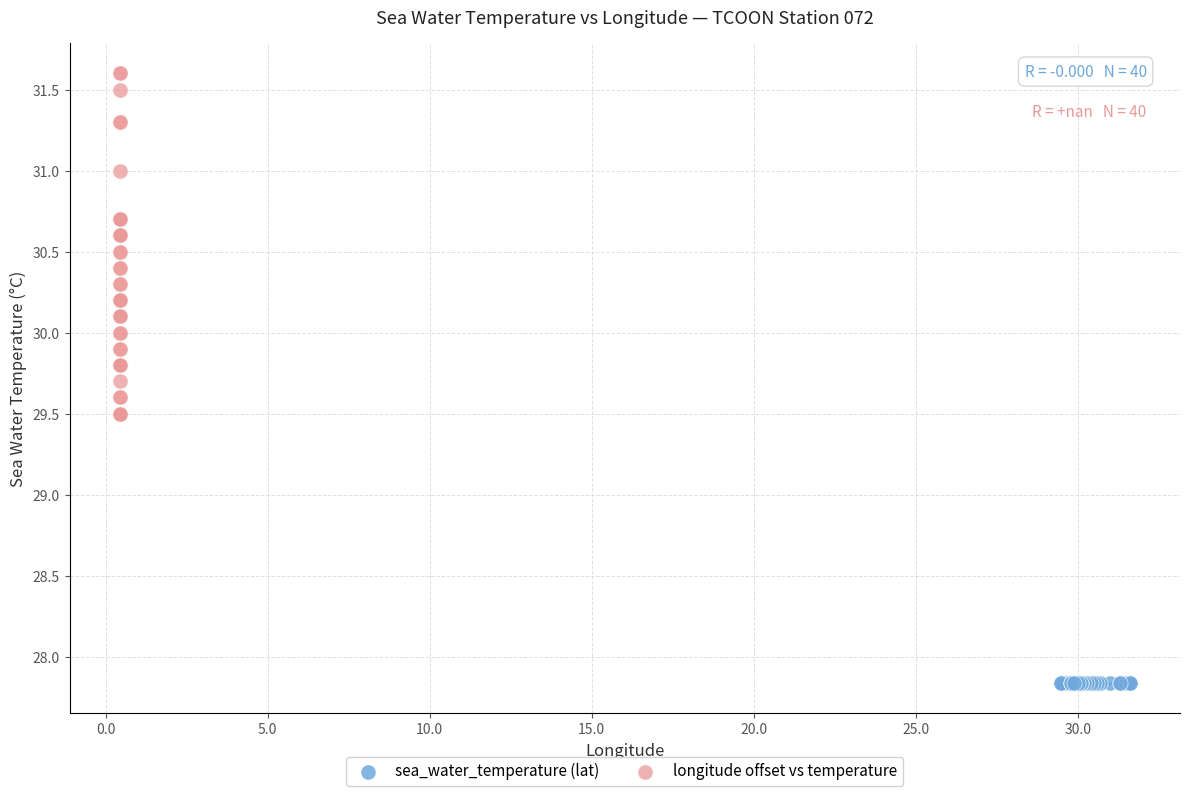

Which series reaches the maximum Y coordinate?

longitude offset vs temperature